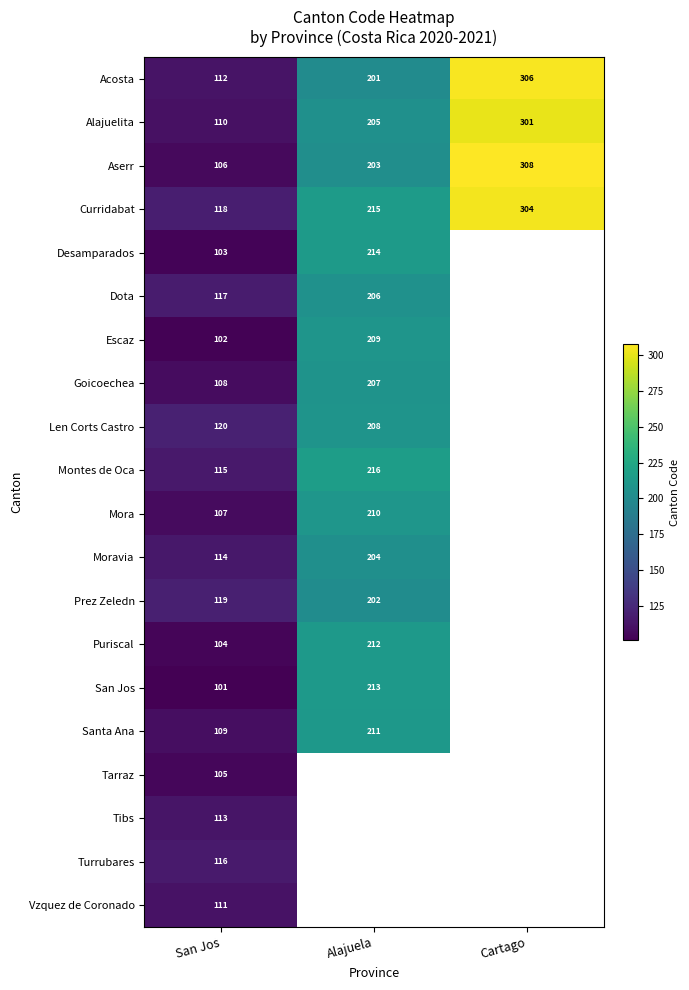

What is the total value across all series at Cartago?

1219